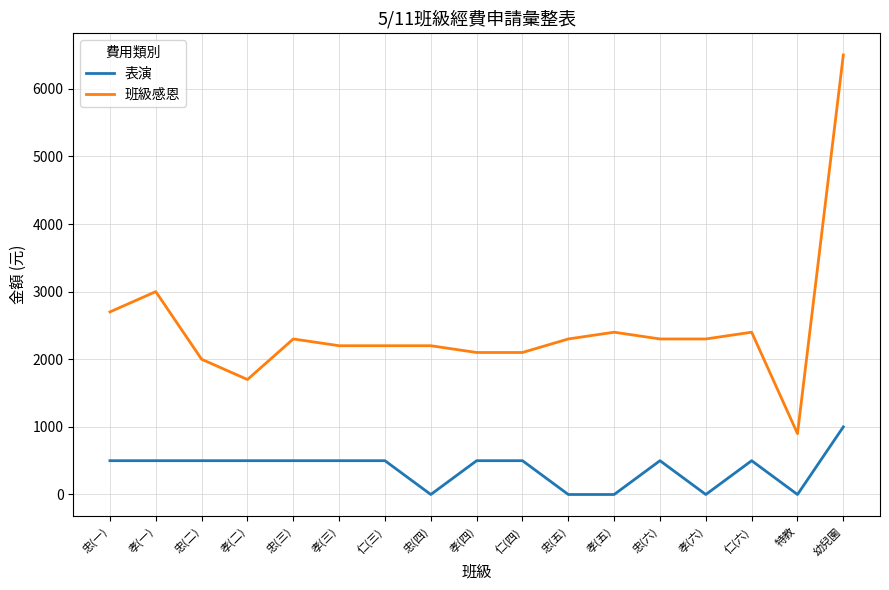

What is the greatest value displayed?

6500